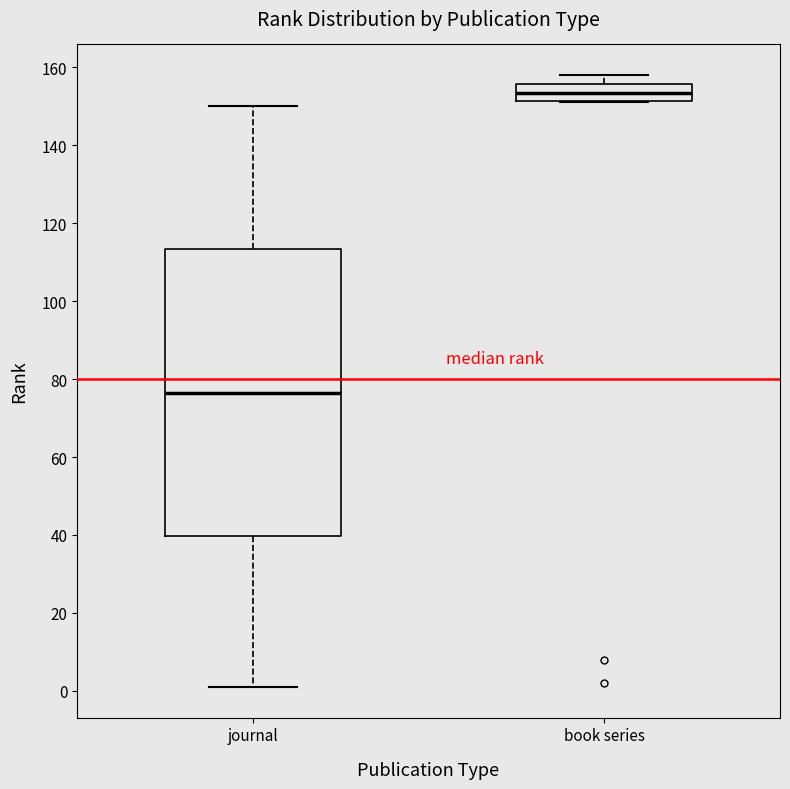

Reading left to right, transcribe this box plot: for each box, give where its median line is, the range the box spans, and where its two whiskers end, as read against the y-axis. The values are not printed on the chart, so give them approximately, as read against the axis.

journal: median 76, box 40 to 114, whiskers 2 to 150
book series: median 154, box 152 to 156, whiskers 152 to 158